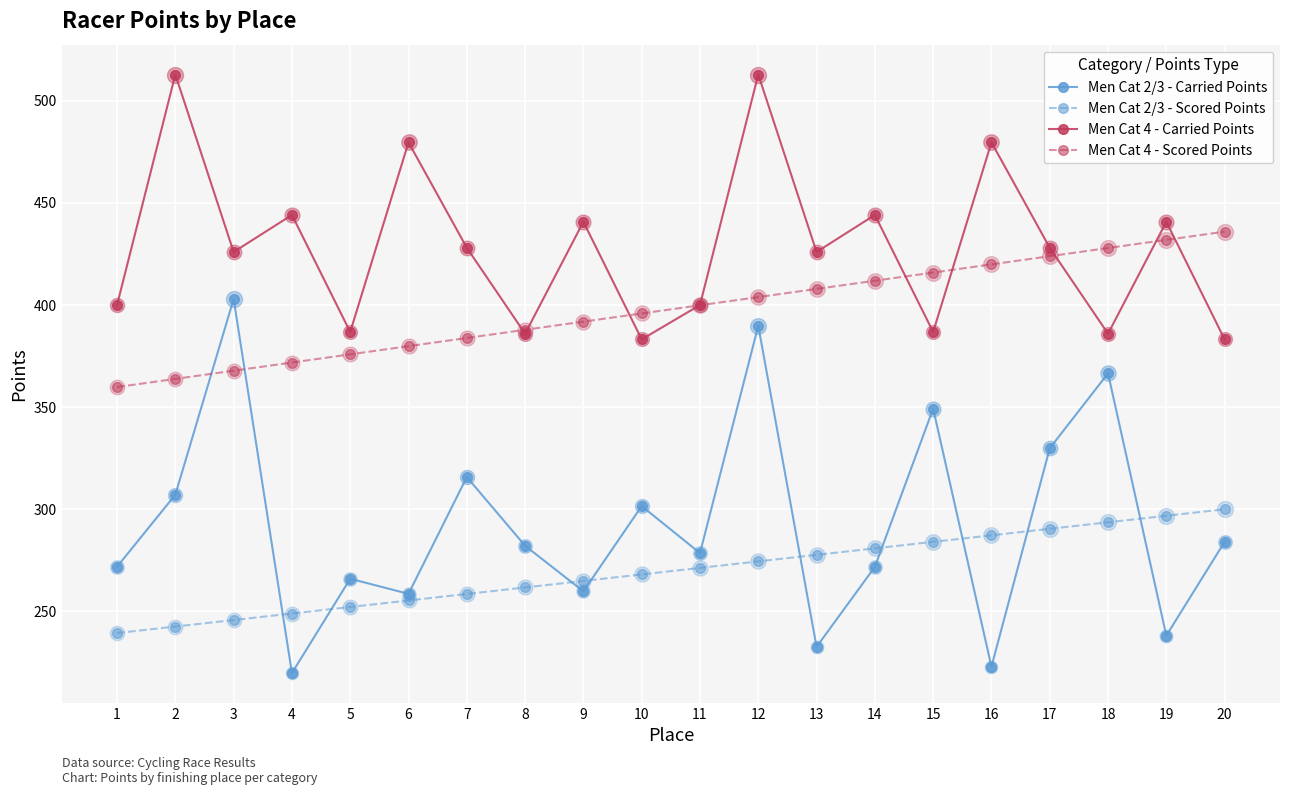

Which series has the largest range (max minus min)?

Men Cat 2/3 - Carried Points